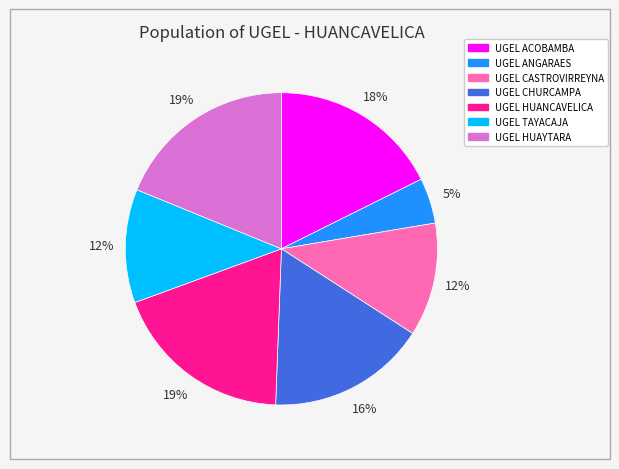

Combined, do UGEL CHURCAMPA and UGEL ACOBAMBA account for over 50%?

No